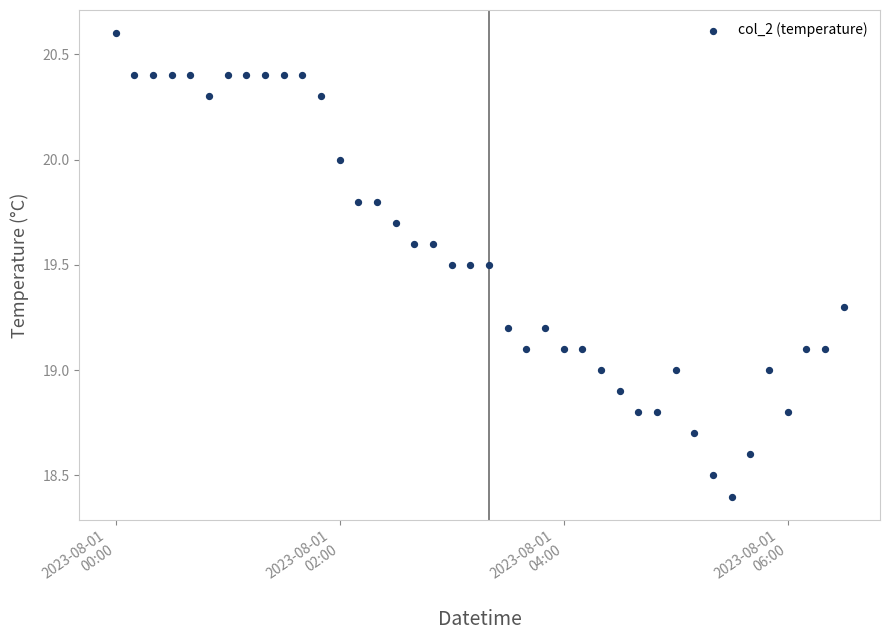

What is the range of Y values (max minus min)?

2.2